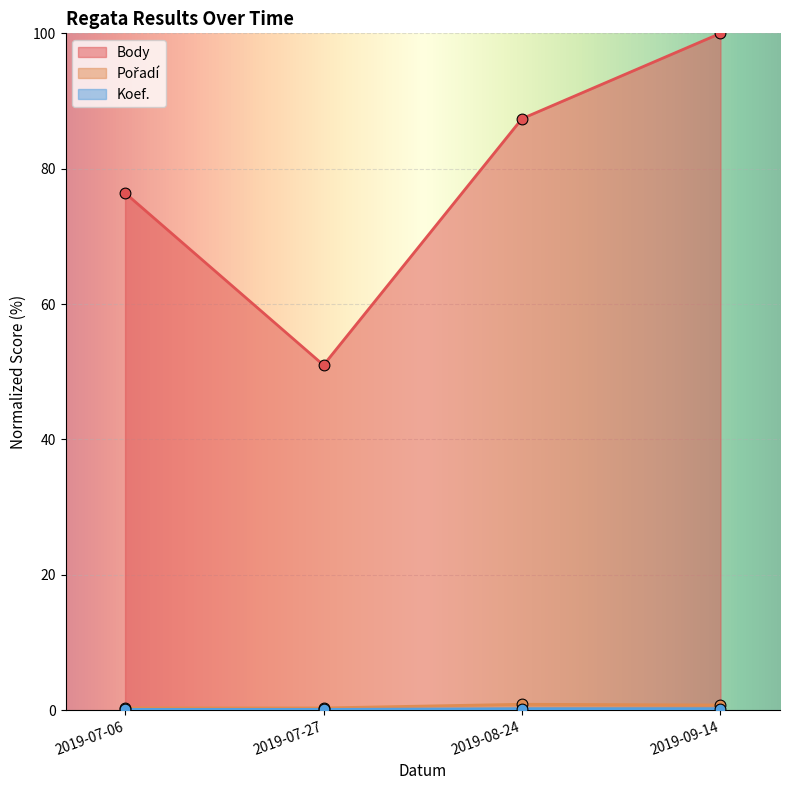

What is the total value across all series at 2019-09-14?

101.0